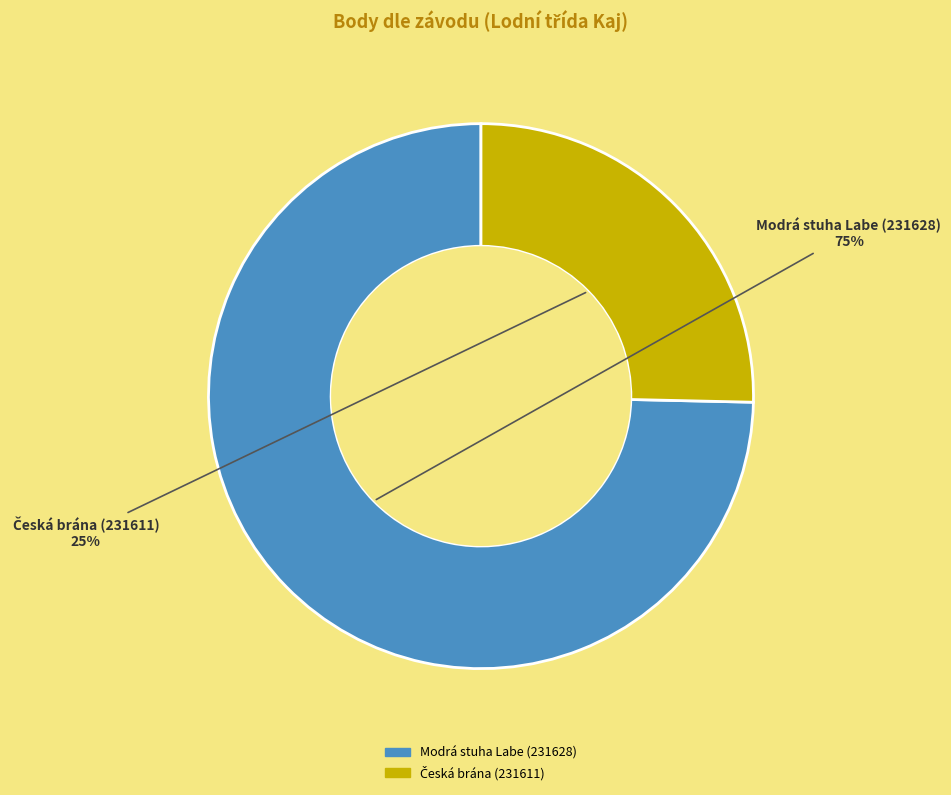

To the nearest percent, what portion does Modrá stuha Labe (231628) represent?

75%